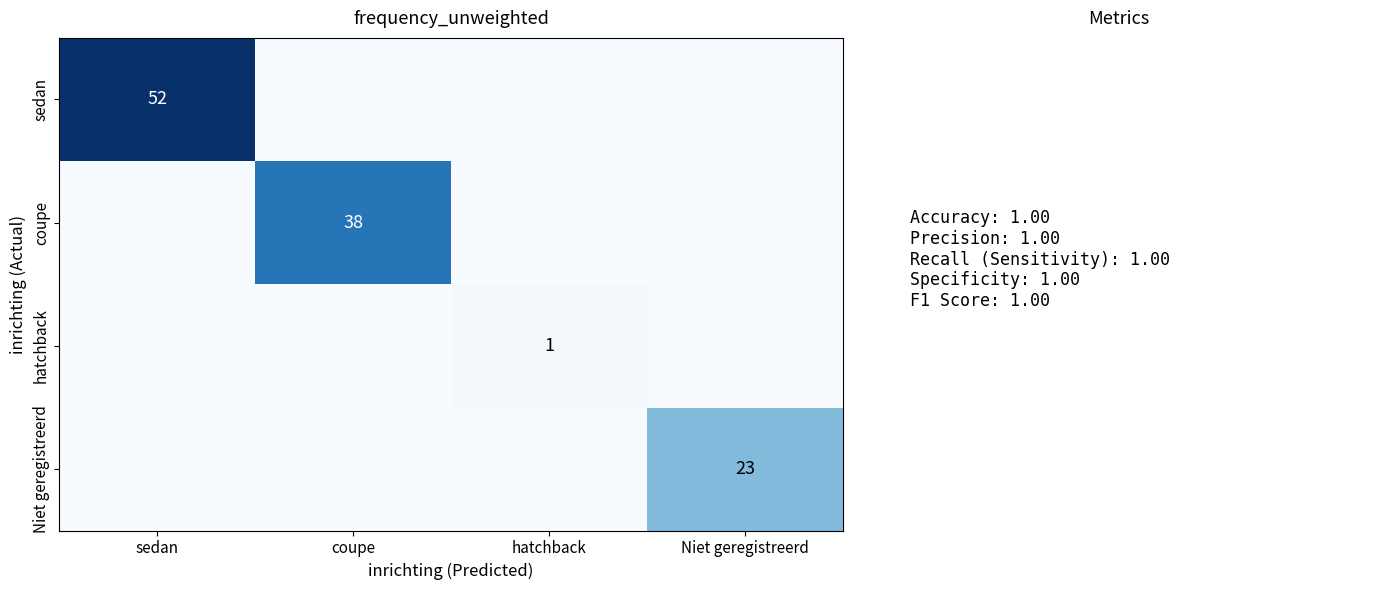

The sedan series shows 88 at sedan. True or false?

False